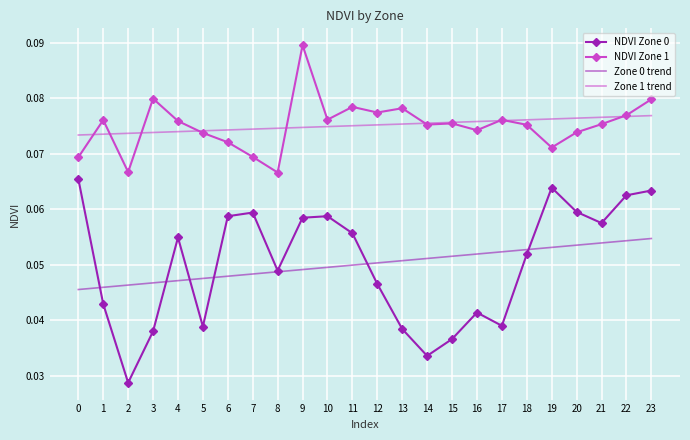

Which series changed the most between 8 and 21?

NDVI Zone 1